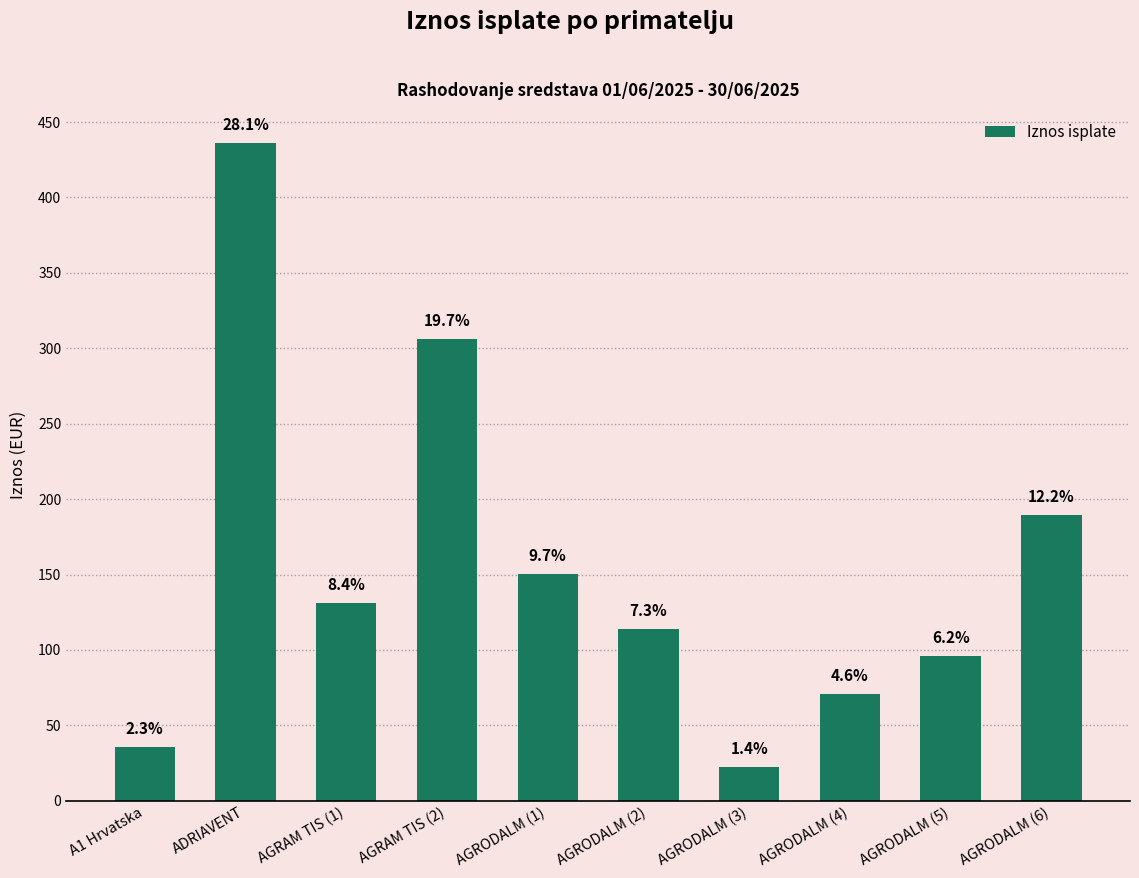

At which label is the value closest to 229?

AGRODALM (6)